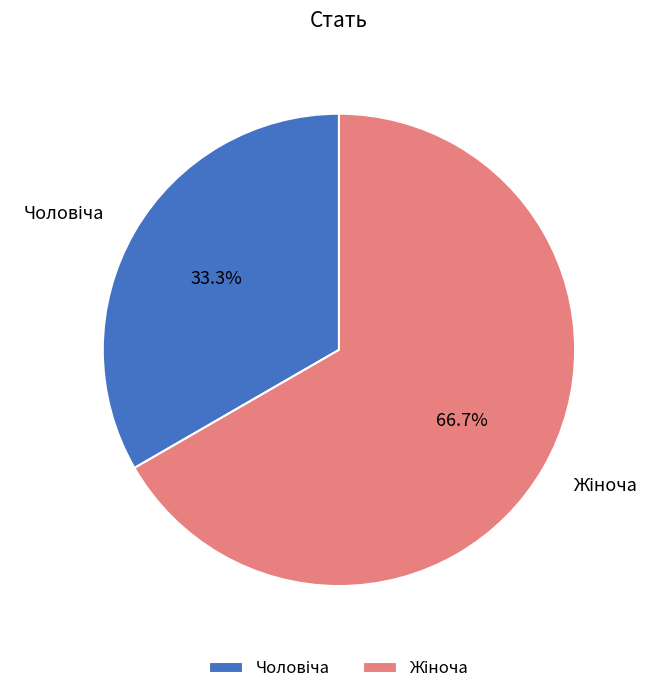

Does any single category account for the majority?

Yes